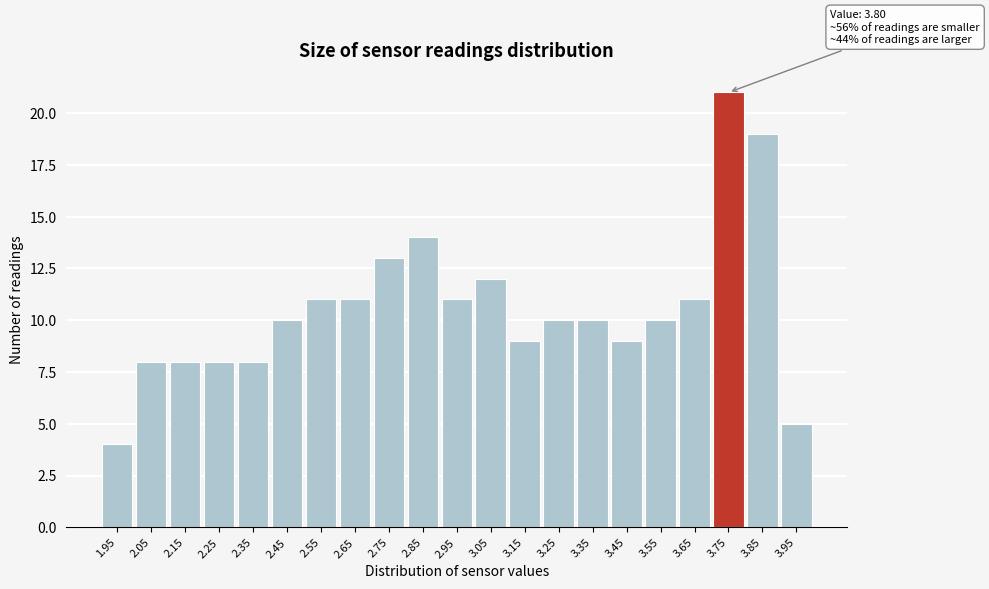

Reading right to left, what are all the values shown in this chart?

5	19	21	11	10	9	10	10	9	12	11	14	13	11	11	10	8	8	8	8	4